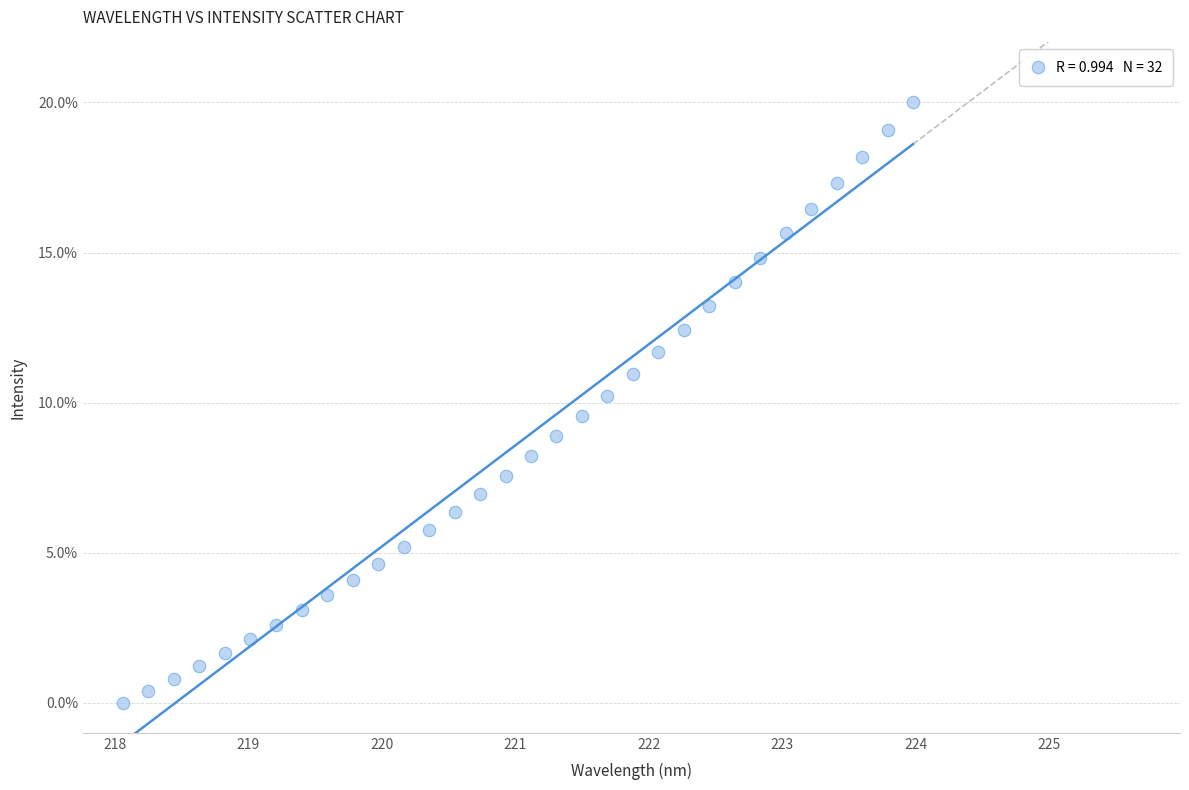

What is the range of X values (max minus min)?

5.9